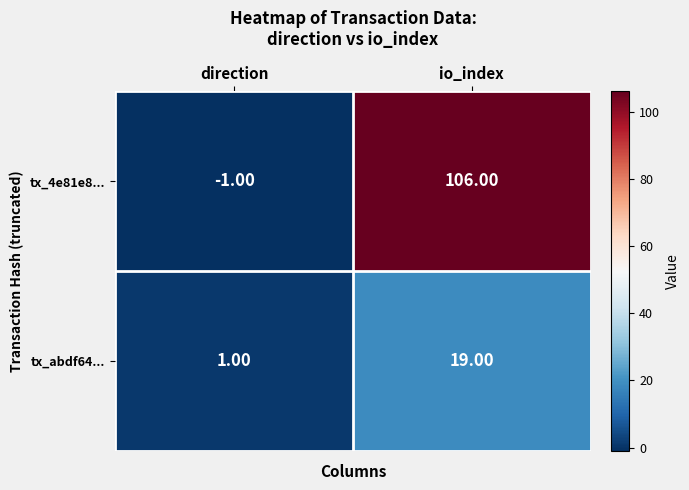

Which series has the largest total across all categories?

tx_4e81e8...